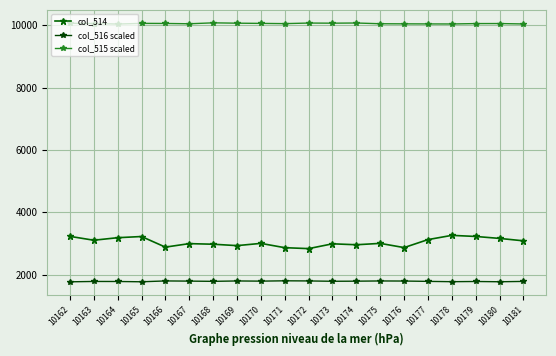

Which category has the lowest value in the col_514 series?

10172